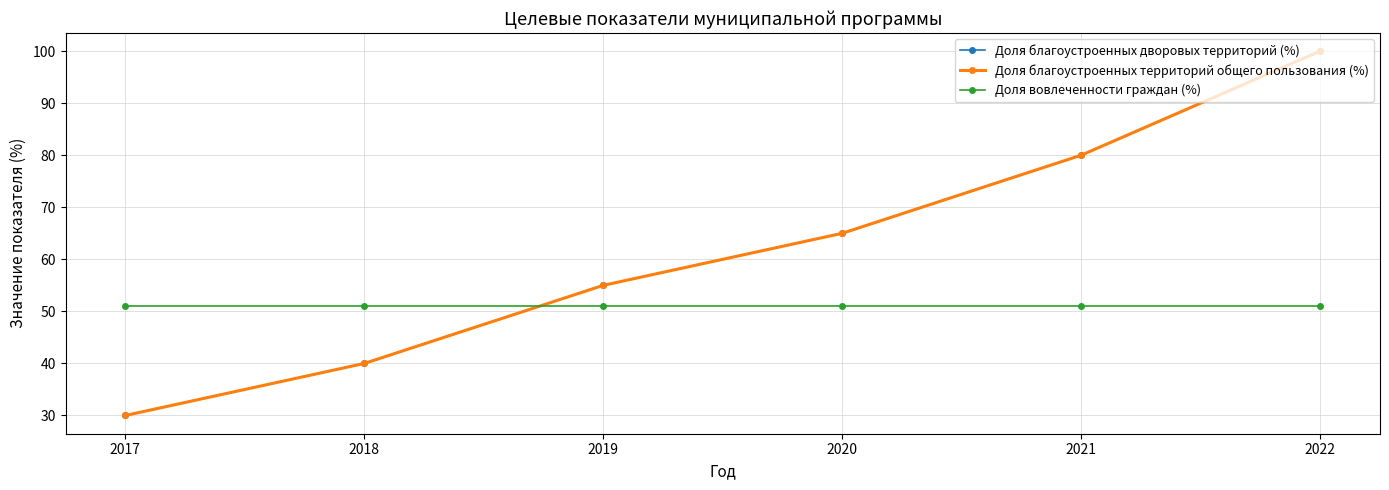

Rank the series at 2021 from highest to lowest value.

Доля благоустроенных дворовых территорий (%), Доля благоустроенных территорий общего пользования (%), Доля вовлеченности граждан (%)